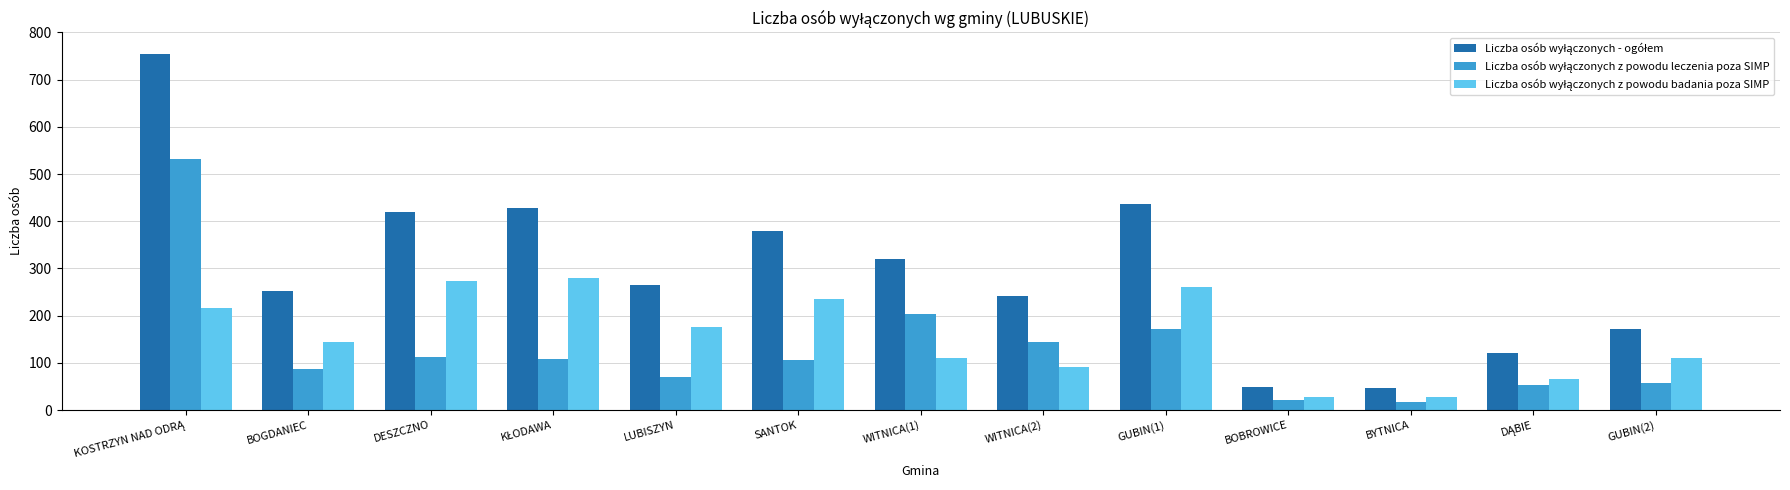

What is the difference between the highest and lowest values at LUBISZYN?

194